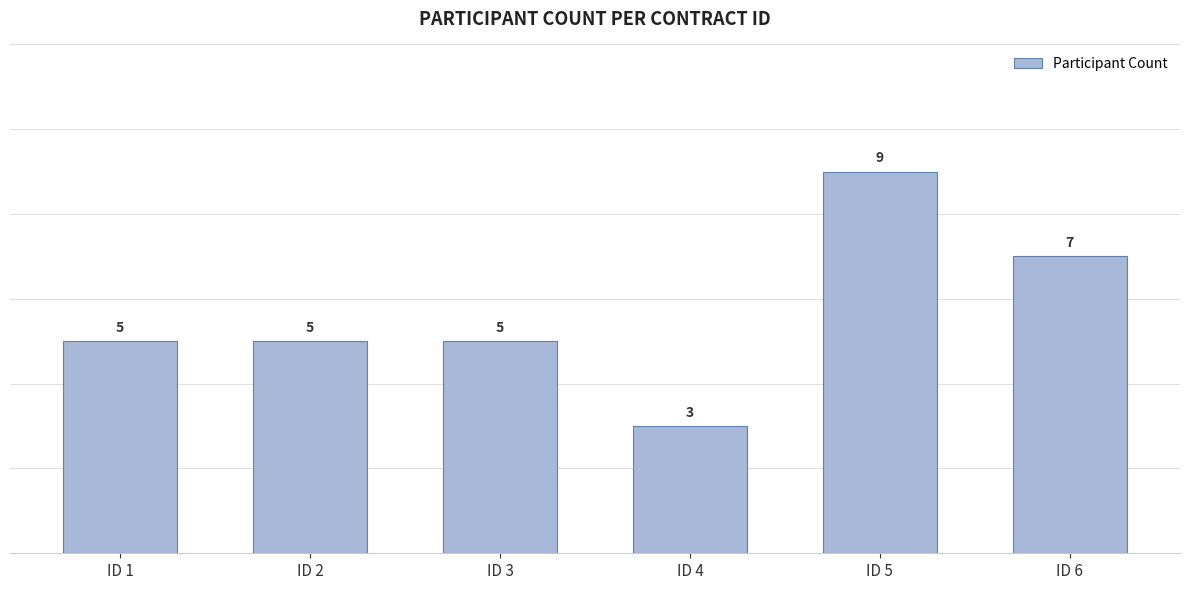

The chart shows a value of 4 at ID 4. True or false?

False